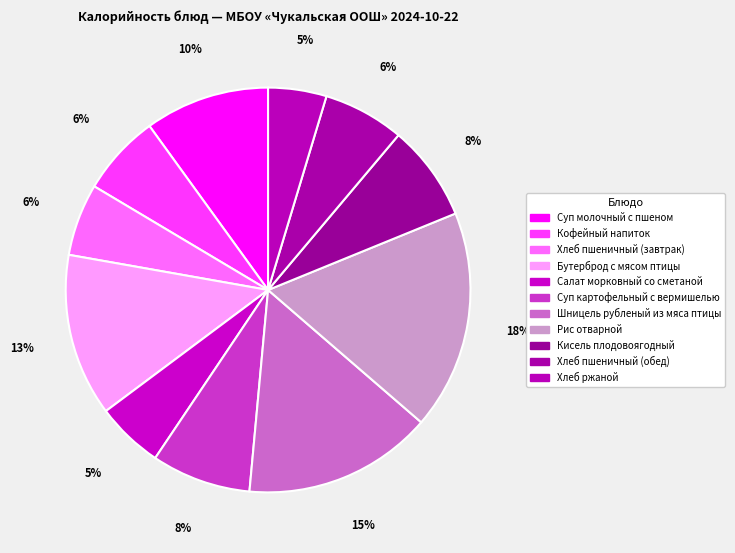

To the nearest percent, what percentage of the pie is Хлеб пшеничный (обед)?

6%